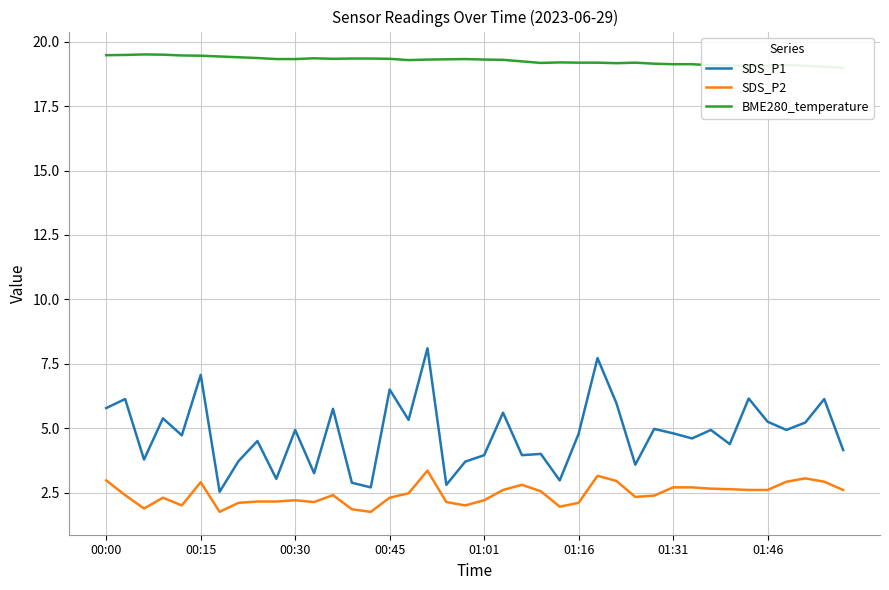

True or false: SDS_P2 and SDS_P1 intersect in this chart.

False